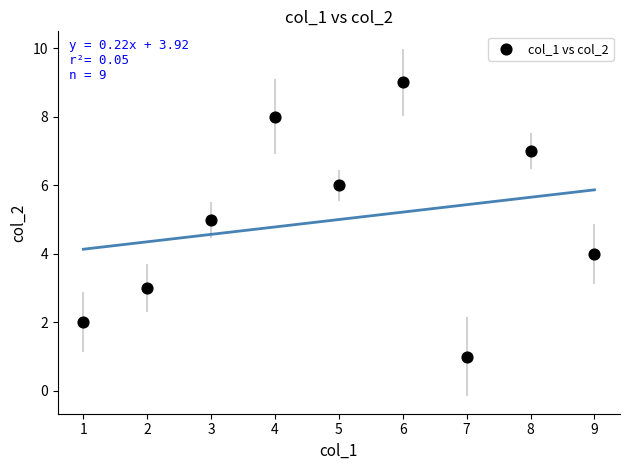

What is the range of X values (max minus min)?

8